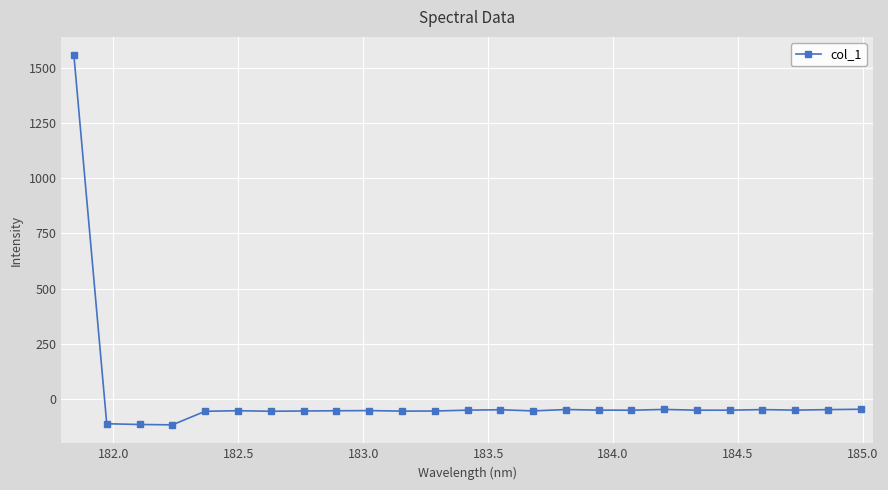

What is the maximum value shown in the chart?

1557.7